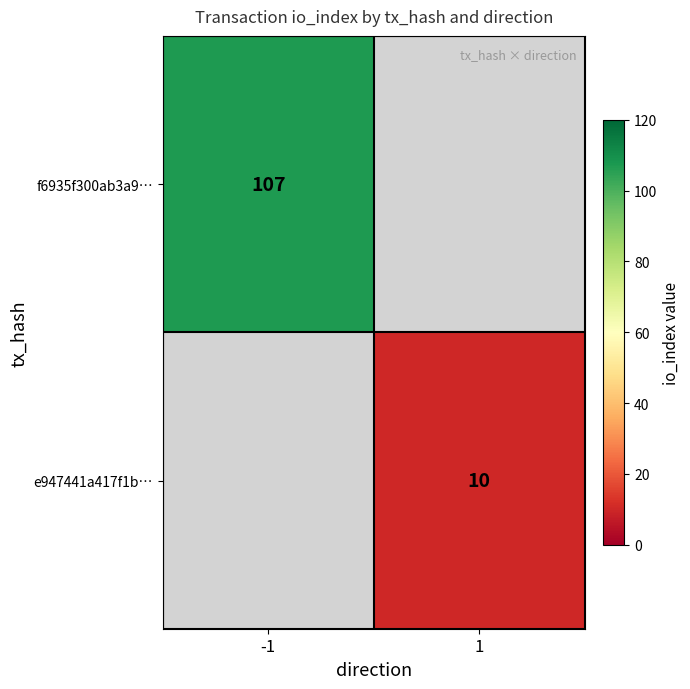

The e947441a417f1b… series shows 10 at 1. True or false?

True